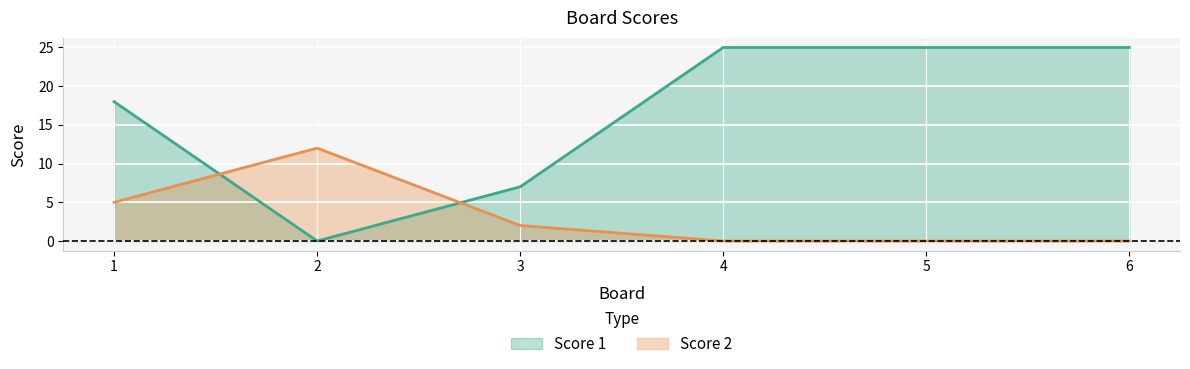

Reading left to right, transcribe all the data shown in this chart.

Score 1: 18	0	7	25	25	25
Score 2: 5	12	2	0	0	0